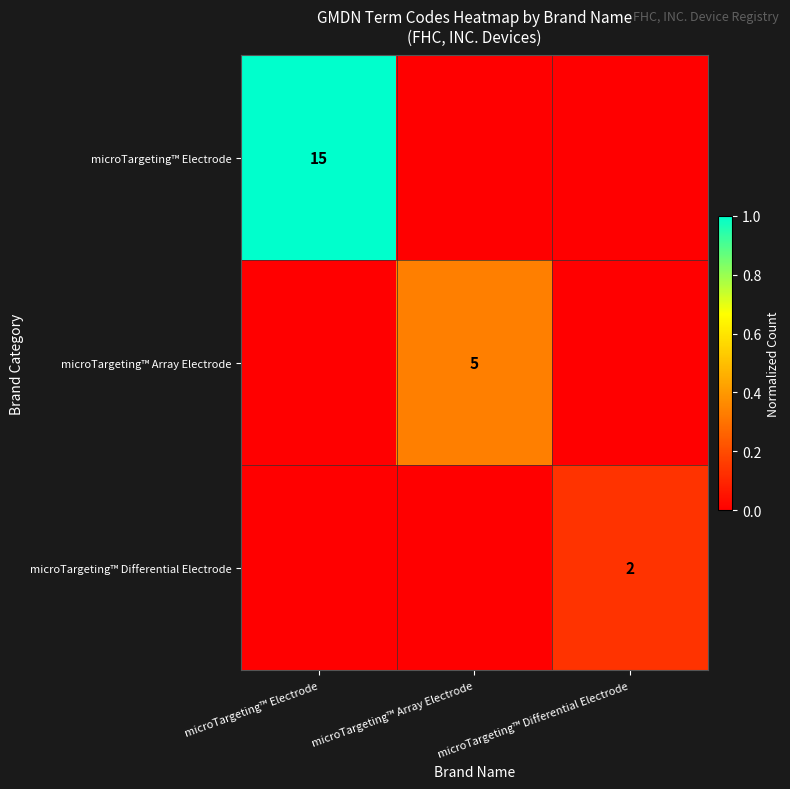

The microTargeting™ Array Electrode series shows 5 at microTargeting™ Array Electrode. True or false?

True